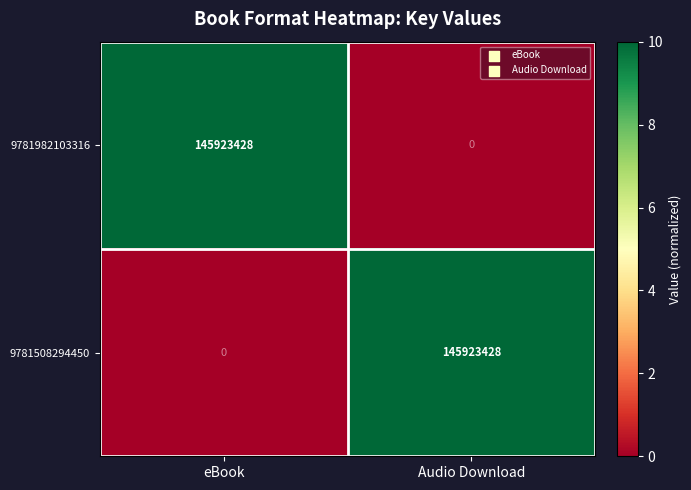

What is the greatest value displayed?

145923428